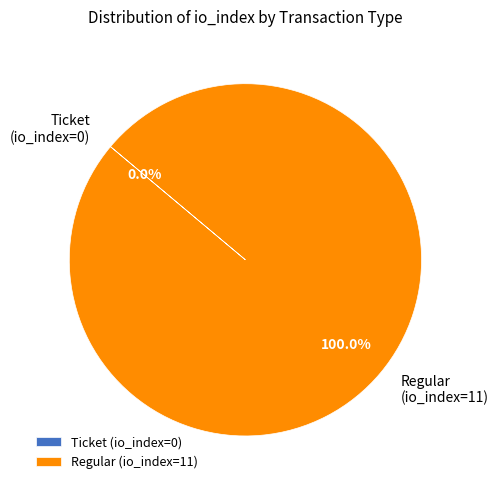

What is the total percentage of tx_hash_1 (io_index=11) and tx_hash_0 (io_index=0)?

100.0%